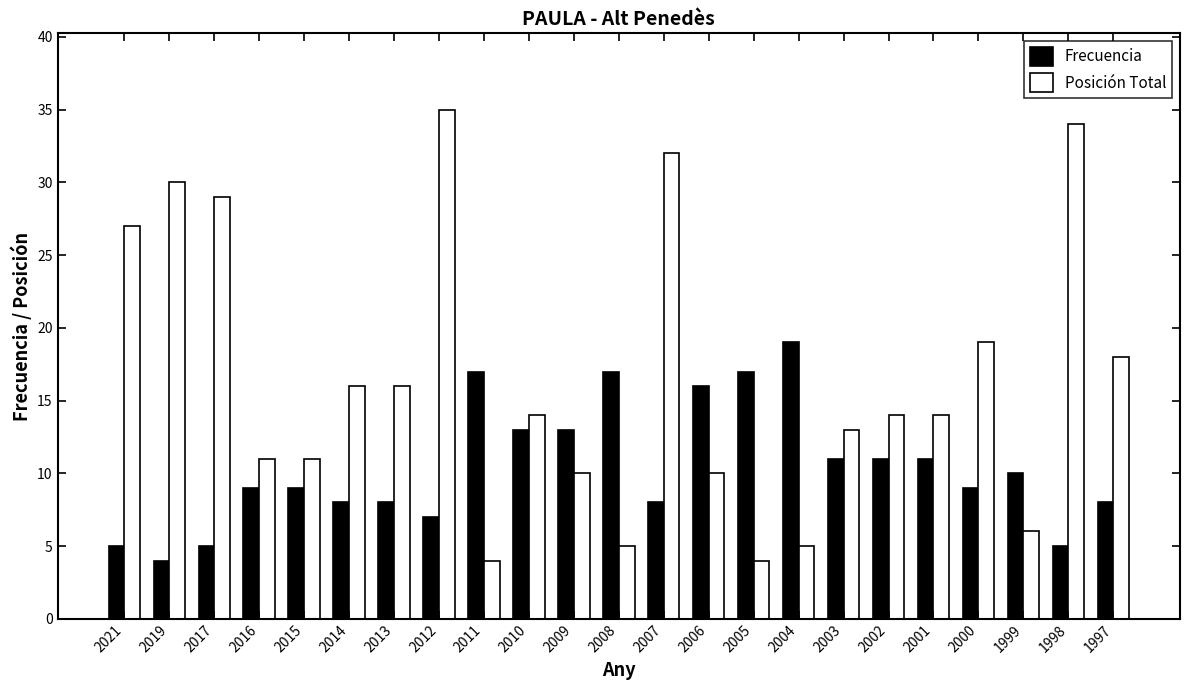

Reading left to right, extract all data points from this chart.

Frecuencia: 2021=5	2019=4	2017=5	2016=9	2015=9	2014=8	2013=8	2012=7	2011=17	2010=13	2009=13	2008=17	2007=8	2006=16	2005=17	2004=19	2003=11	2002=11	2001=11	2000=9	1999=10	1998=5	1997=8
Posición Total: 2021=27	2019=30	2017=29	2016=11	2015=11	2014=16	2013=16	2012=35	2011=4	2010=14	2009=10	2008=5	2007=32	2006=10	2005=4	2004=5	2003=13	2002=14	2001=14	2000=19	1999=6	1998=34	1997=18